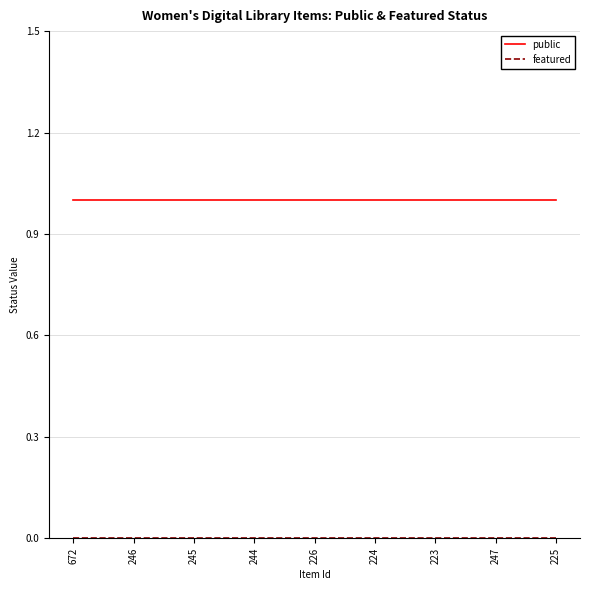

Which series has the largest total across all categories?

public